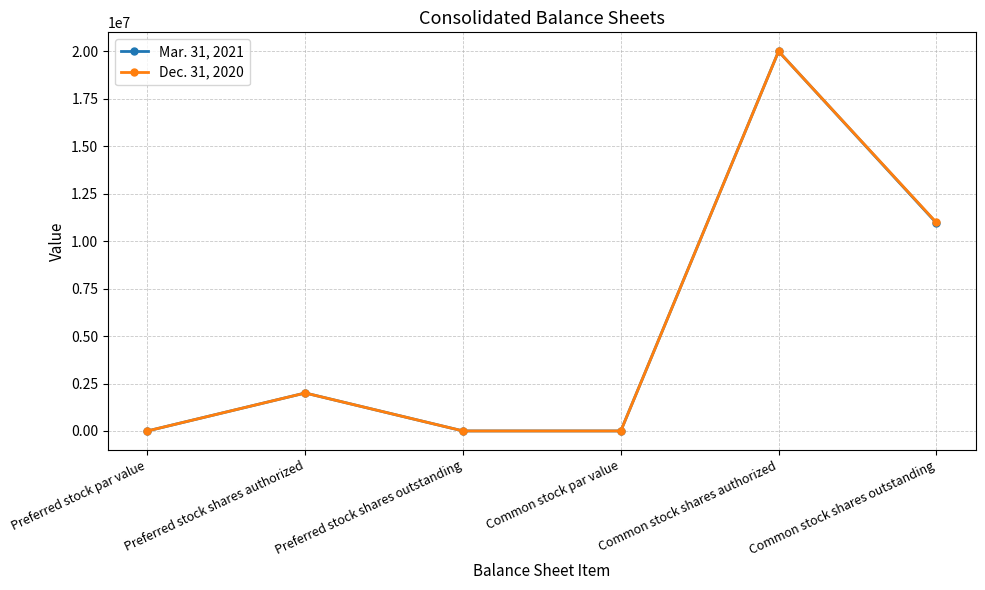

At which category does Mar. 31, 2021 reach its first local peak?

Preferred stock shares authorized